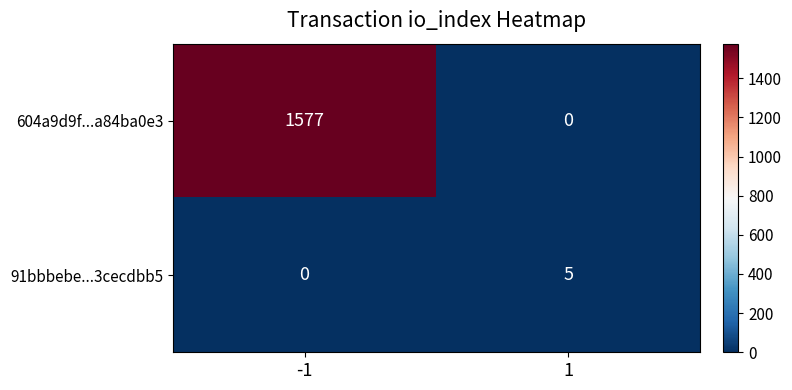

What value does the 91bbbebe...3cecdbb5 series have at 1?

5